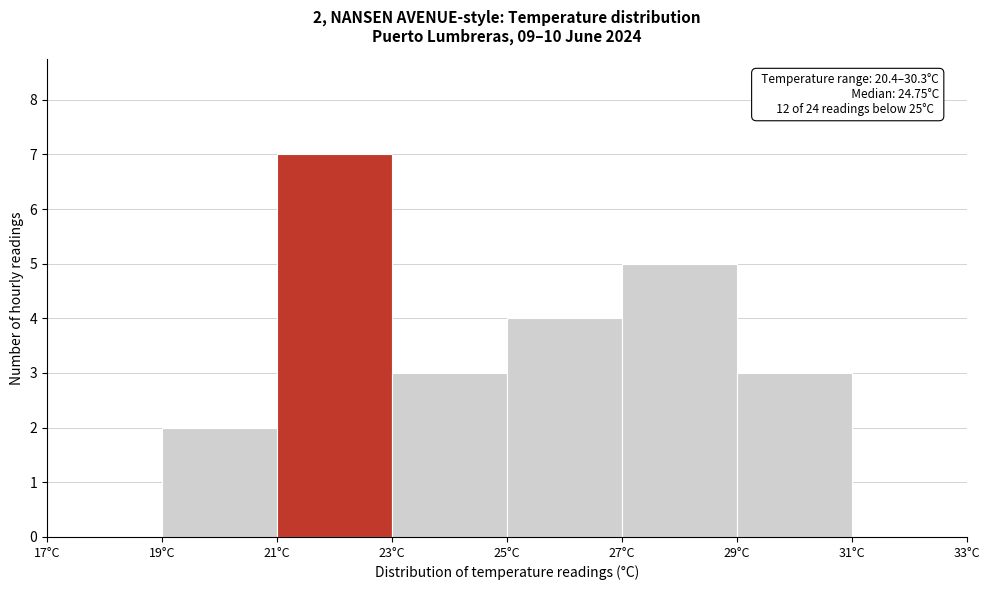

Over which range of the x-axis is the bar tallest?

21 to 23